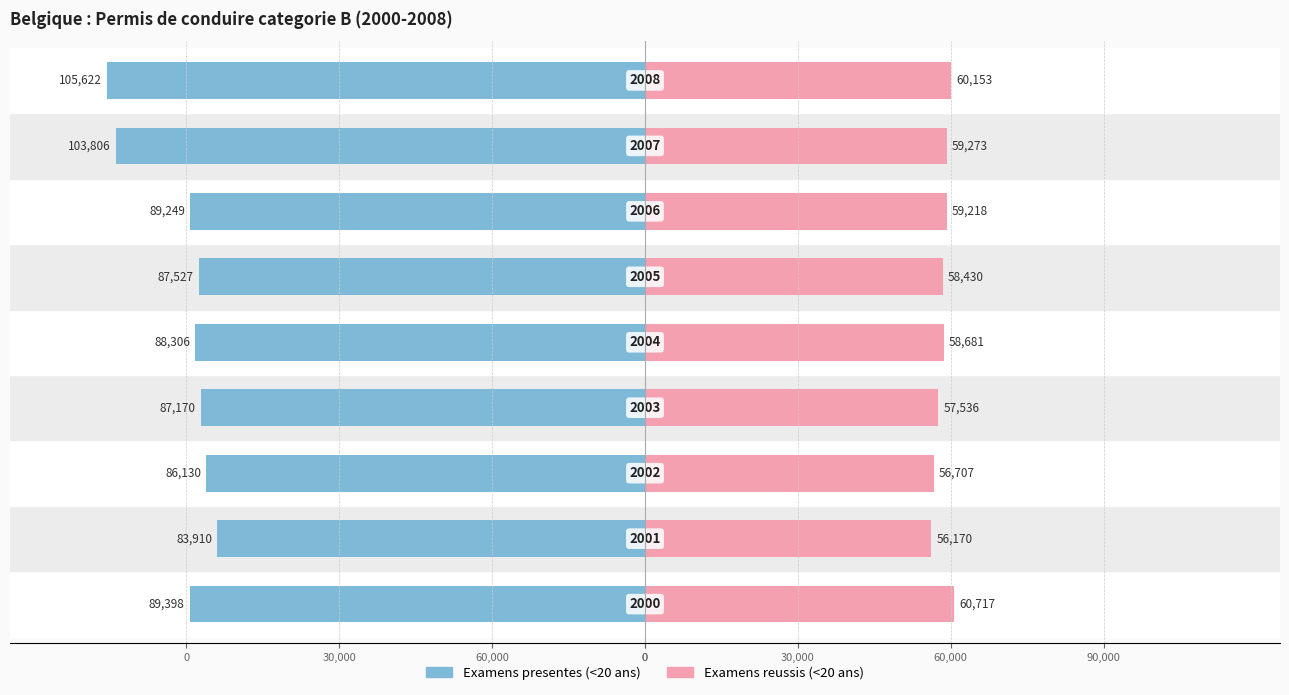

How many bars are there in each group?

2